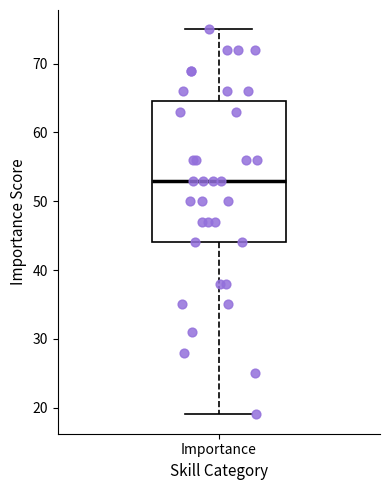

Transcribe this box plot: give where the median line is, the range the box spans, and where the two whiskers end, as read against the y-axis. The values are not printed on the chart, so give them approximately, as read against the axis.

median 53, box 44 to 65, whiskers 19 to 75